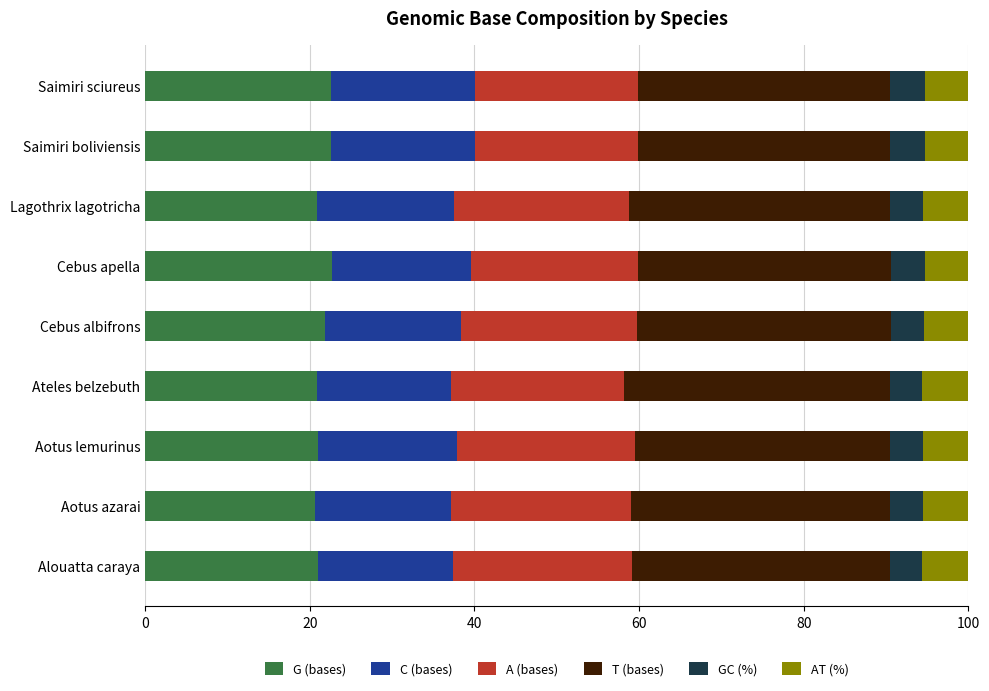

What are all the series names shown in the legend?

G (bases), C (bases), A (bases), T (bases), GC (%), AT (%)